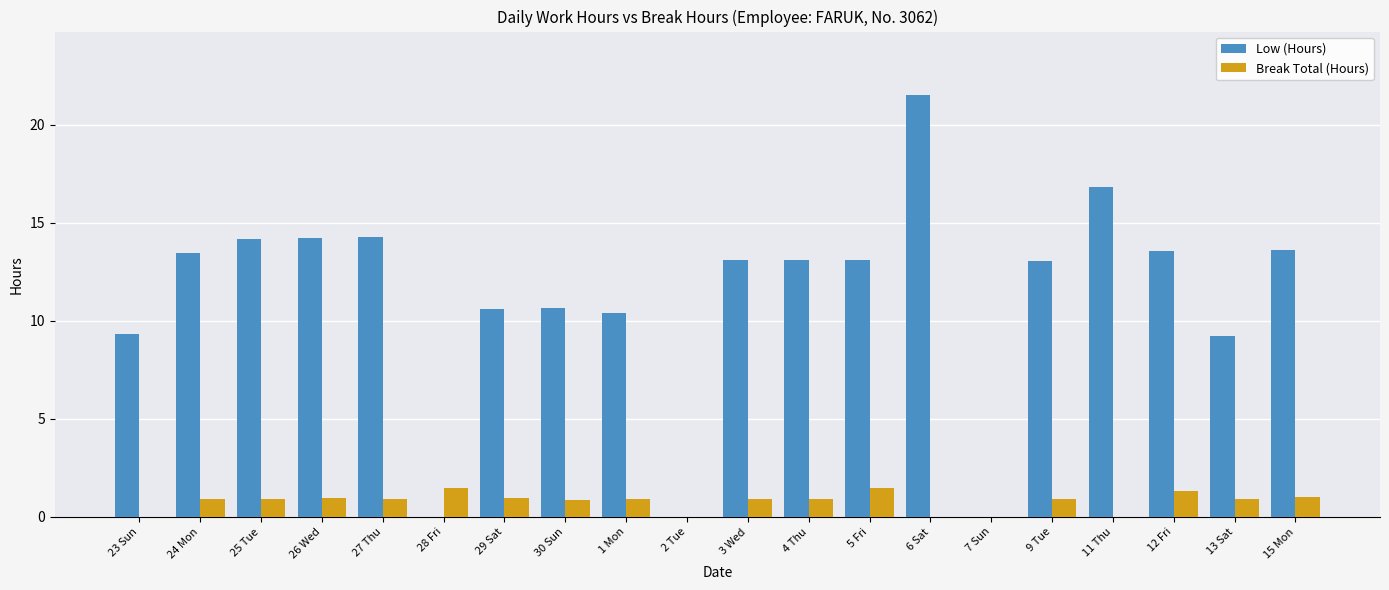

Are the bars grouped side by side (vs. stacked)?

Yes